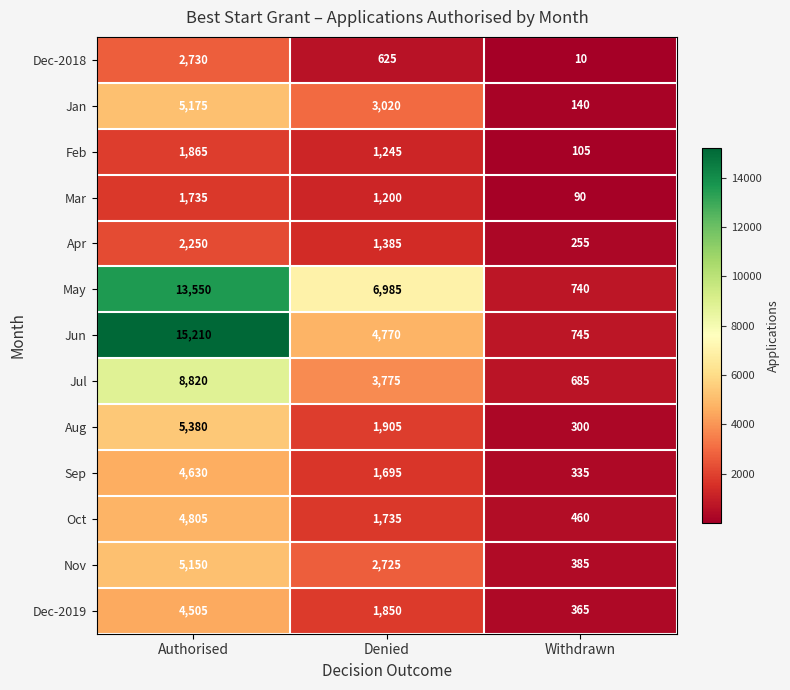

Which series has the widest spread of values?

Jun